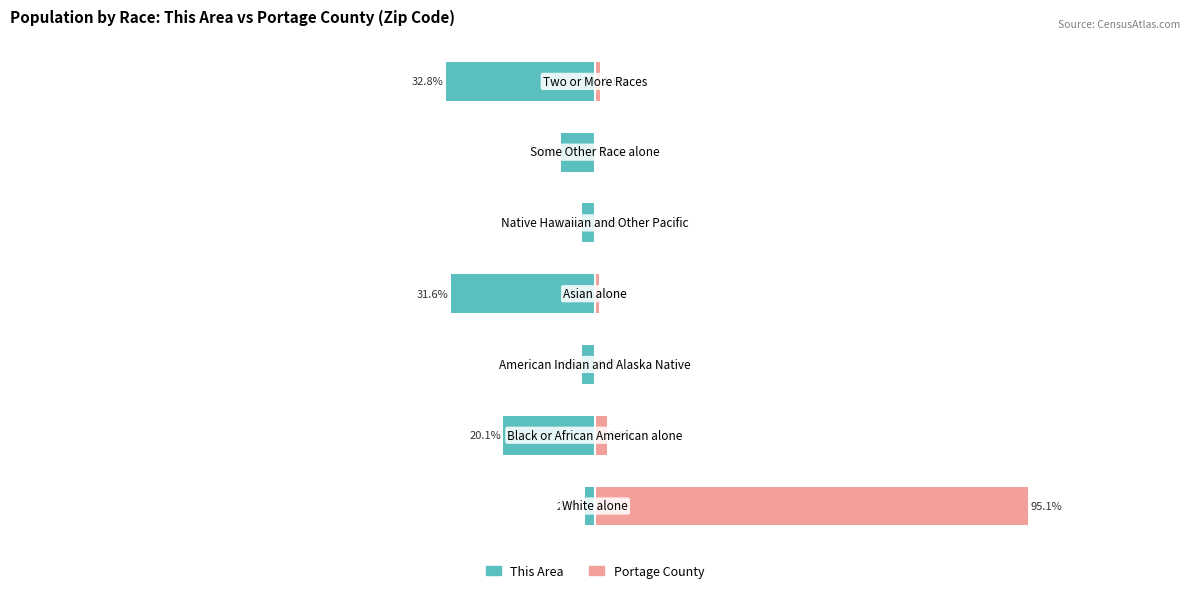

Reading left to right, extract all data points from this chart.

This Area: 0=-2.3	1=-20.1	2=-2.9	3=-31.6	4=-2.9	5=-7.5	6=-32.8
Portage County: 0=95.1	1=2.6	2=0.1	3=0.9	4=0.0	5=0.2	6=1.1